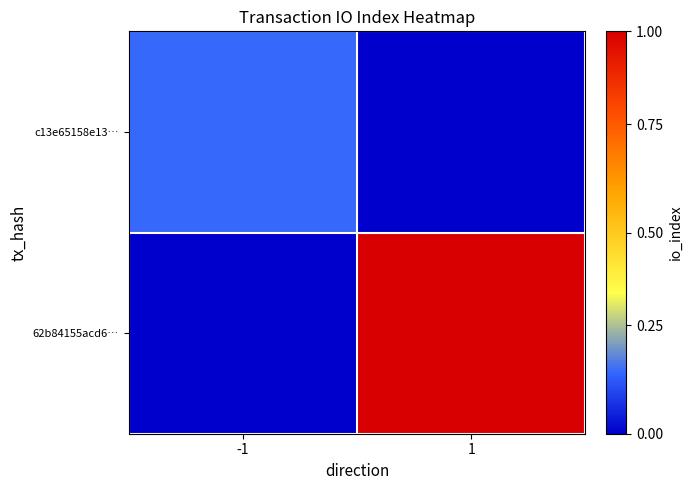

At which category is the sum across all series the highest?

1